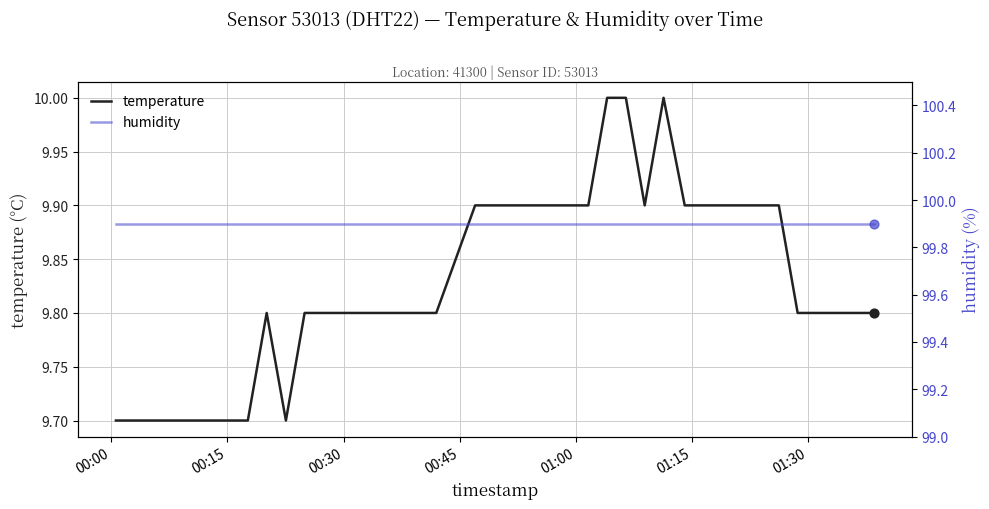

What are all the series names shown in the legend?

temperature, humidity